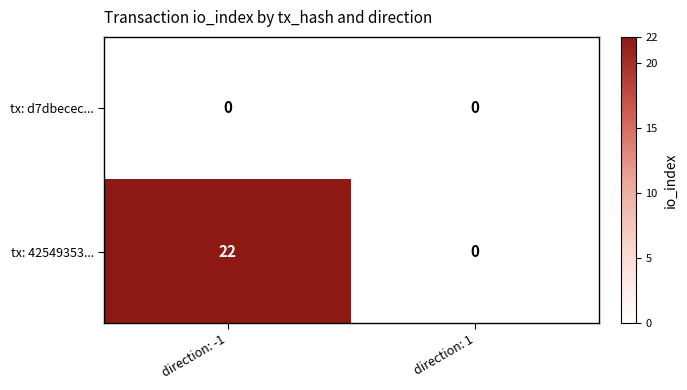

The value of tx: 42549353... at direction: -1 is 22. True or false?

True